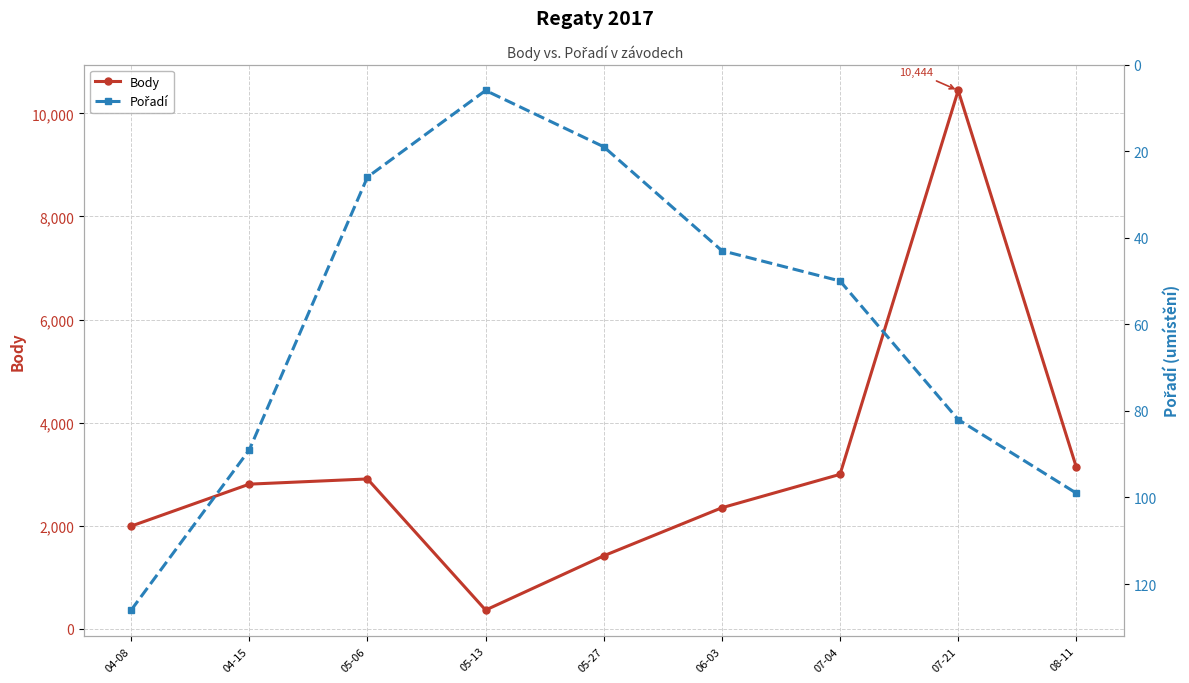

What is the difference between the highest and lowest values at 05-13?

358